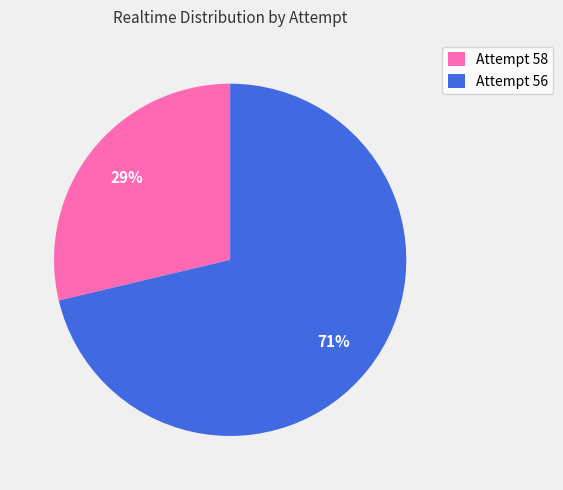

What percentage is the Attempt 58 slice, to the nearest percent?

29%